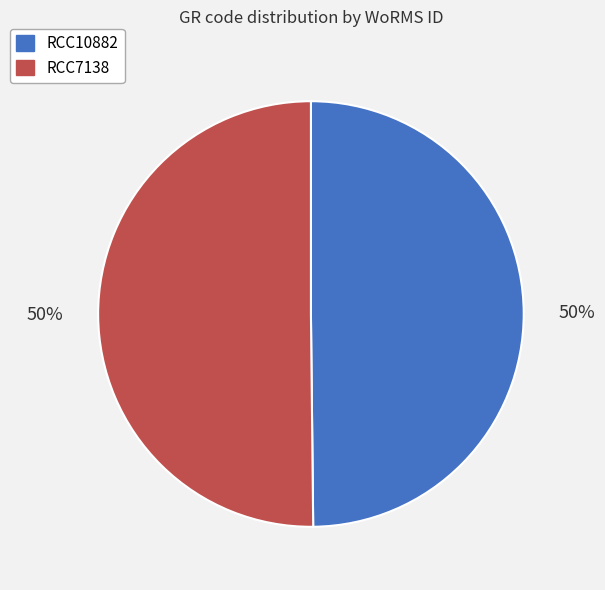

Count the number of slices in the pie.

2